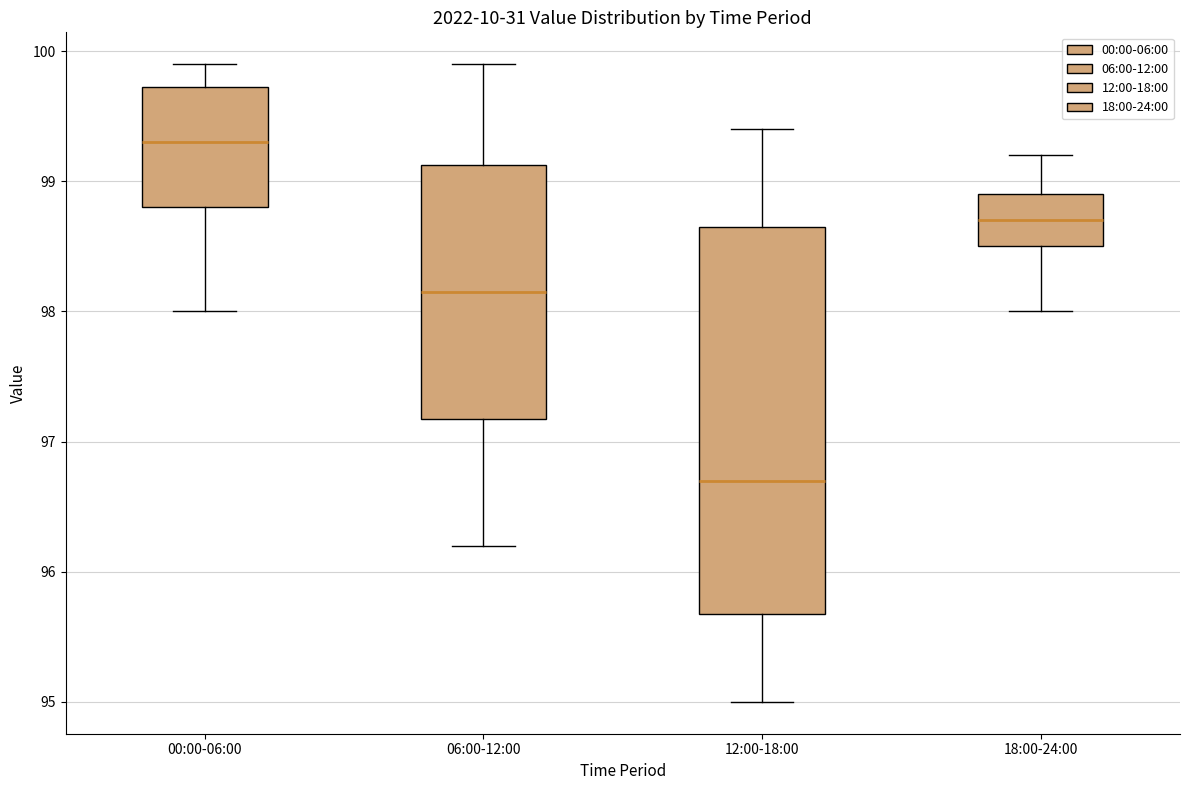

Reading left to right, transcribe this box plot: for each box, give where its median line is, the range the box spans, and where its two whiskers end, as read against the y-axis. The values are not printed on the chart, so give them approximately, as read against the axis.

00:00-06:00: median 99.3, box 98.8 to 99.7, whiskers 98.0 to 99.9
06:00-12:00: median 98.2, box 97.2 to 99.1, whiskers 96.2 to 99.9
12:00-18:00: median 96.7, box 95.7 to 98.7, whiskers 95.0 to 99.4
18:00-24:00: median 98.7, box 98.5 to 98.9, whiskers 98.0 to 99.2